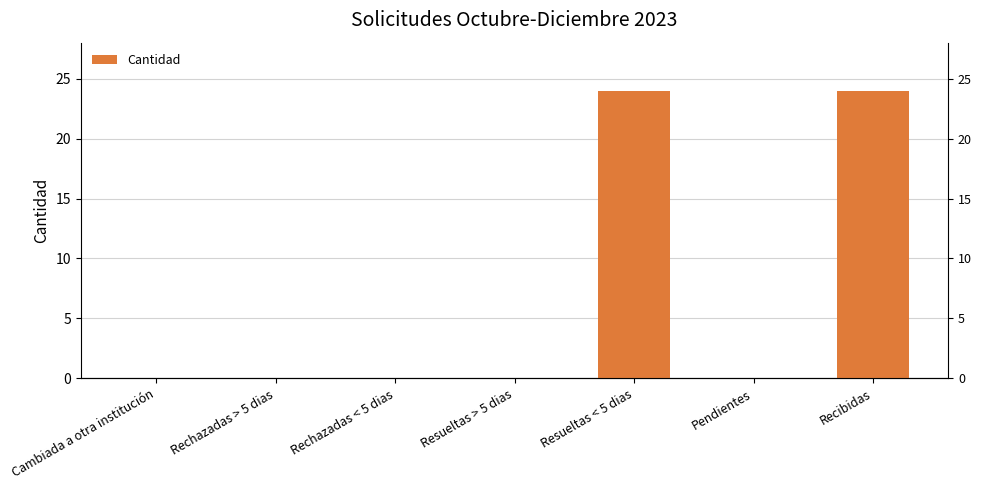

What is the label of the 2nd bar from the right?

Pendientes